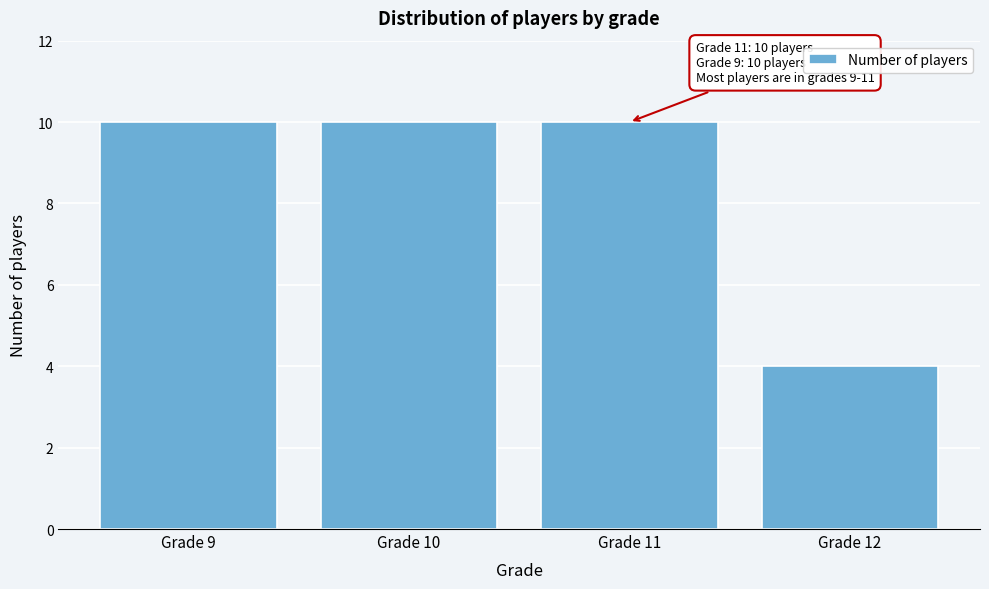

Reading left to right, extract all data points from this chart.

Grade 9=10	Grade 10=10	Grade 11=10	Grade 12=4